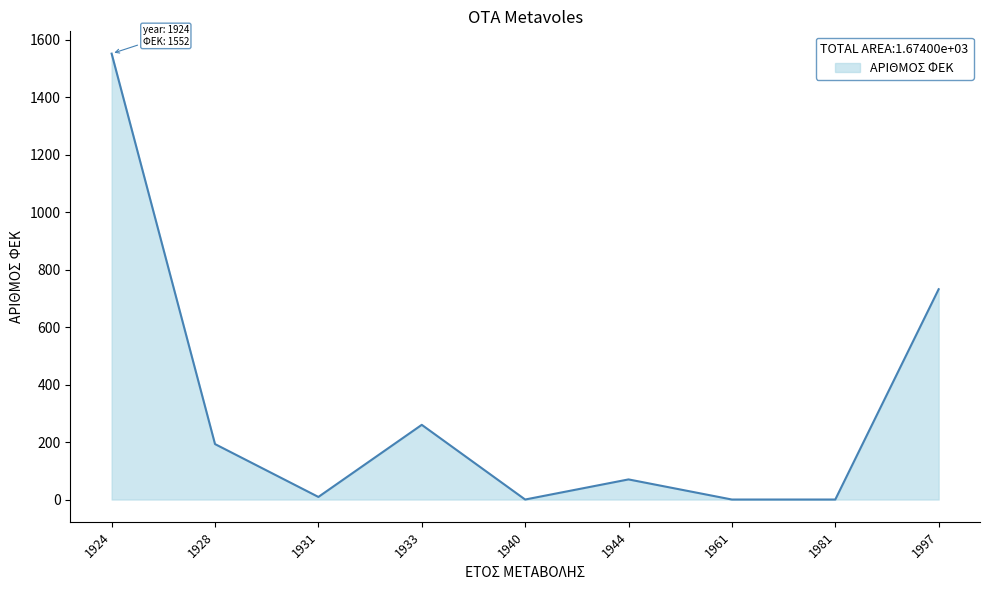

At which category does the chart reach its peak across all series?

1924